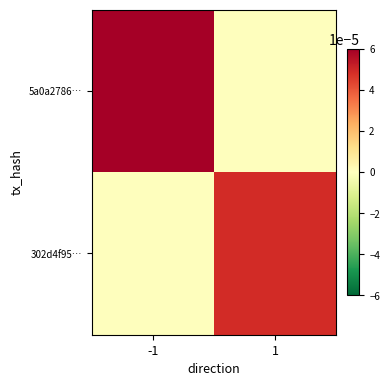

At which category is the sum across all series the highest?

-1